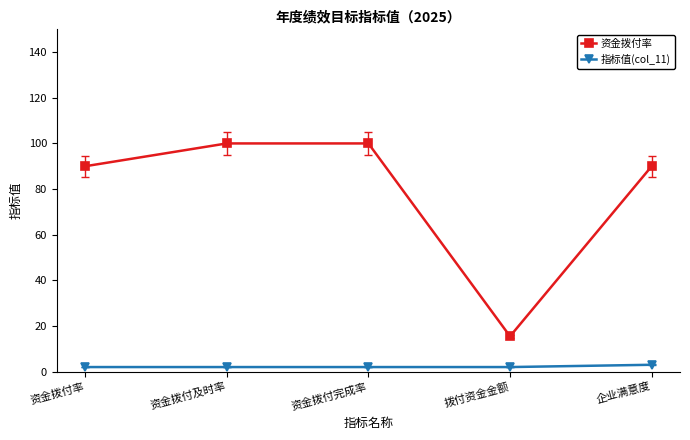

Which series has the widest spread of values?

资金拨付率